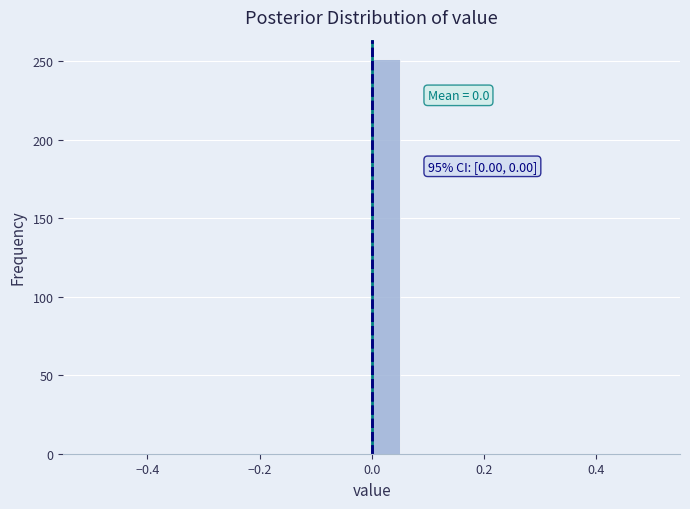

Around what value on the x-axis is the tallest bar? Give the approximate position of its centre, as read against the axis.

0.02